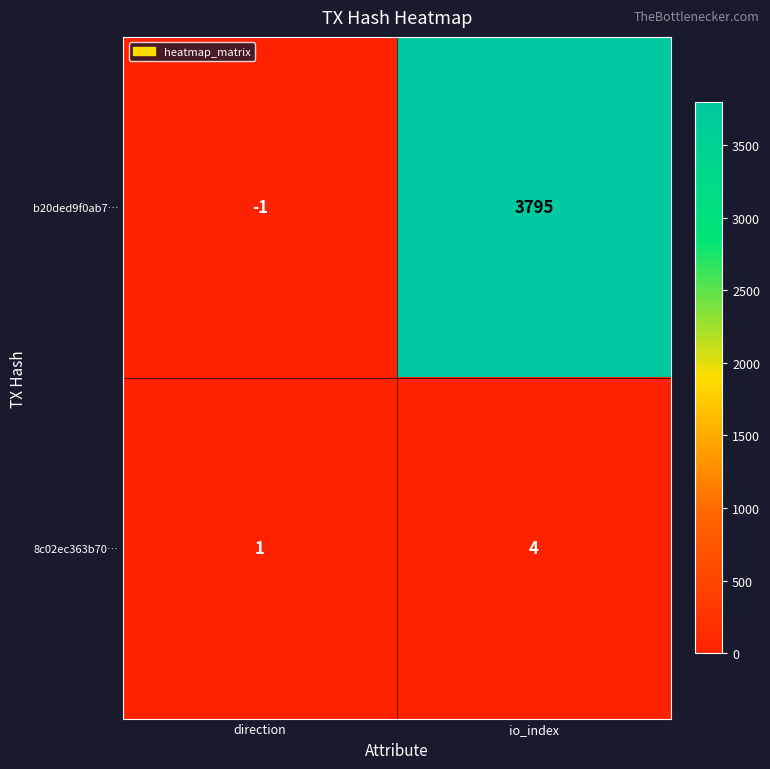

At which category is the sum across all series the highest?

io_index